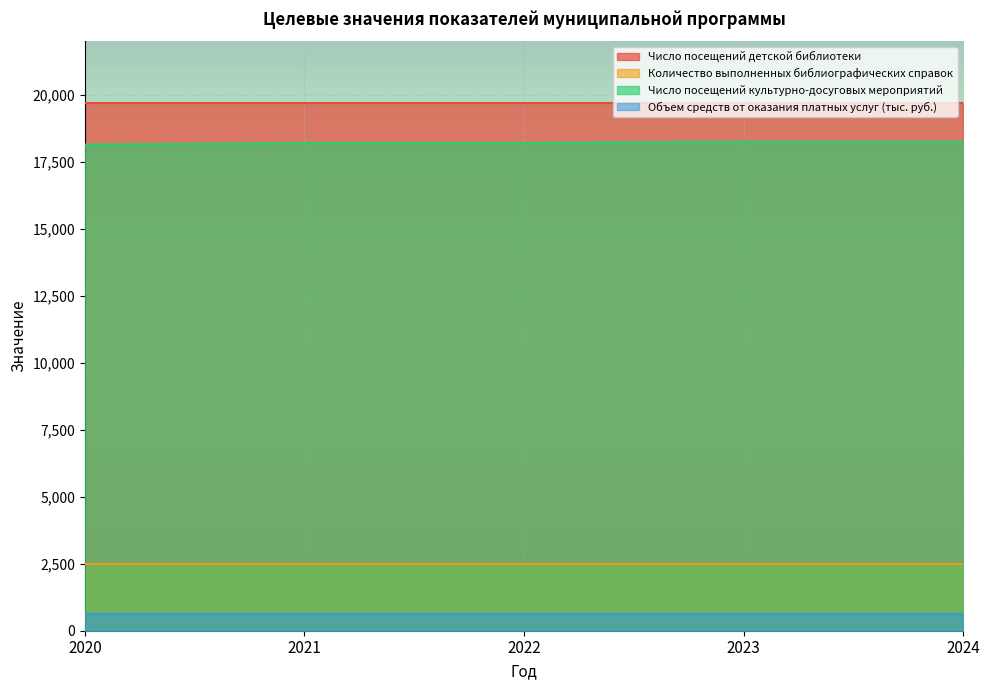

True or false: Количество выполненных библиографических справок and Число посещений культурно-досуговых мероприятий intersect in this chart.

False